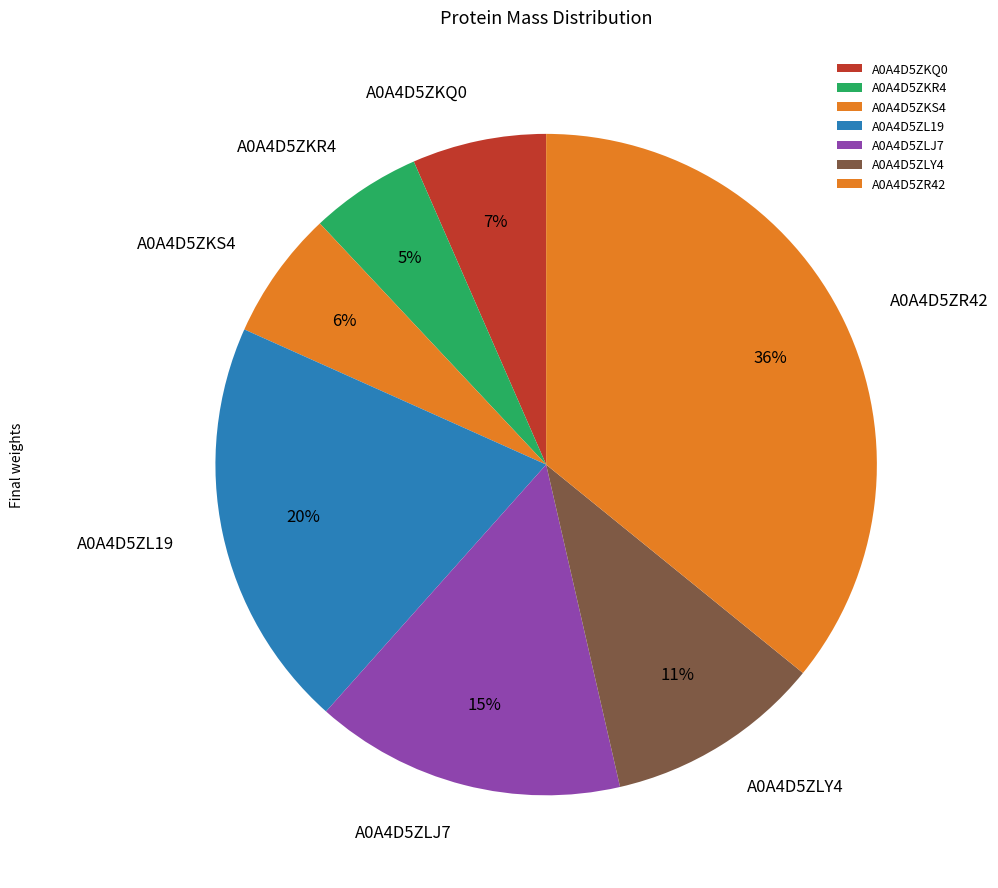

Which category has the biggest portion of the pie?

A0A4D5ZR42